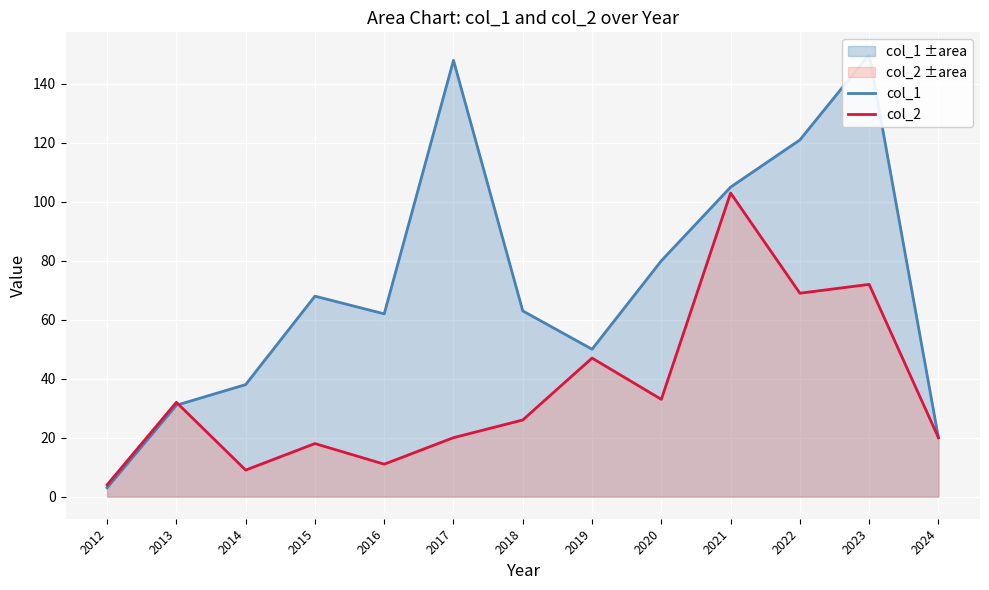

After their last crossing, which series has the higher values: col_2 or col_1?

col_1